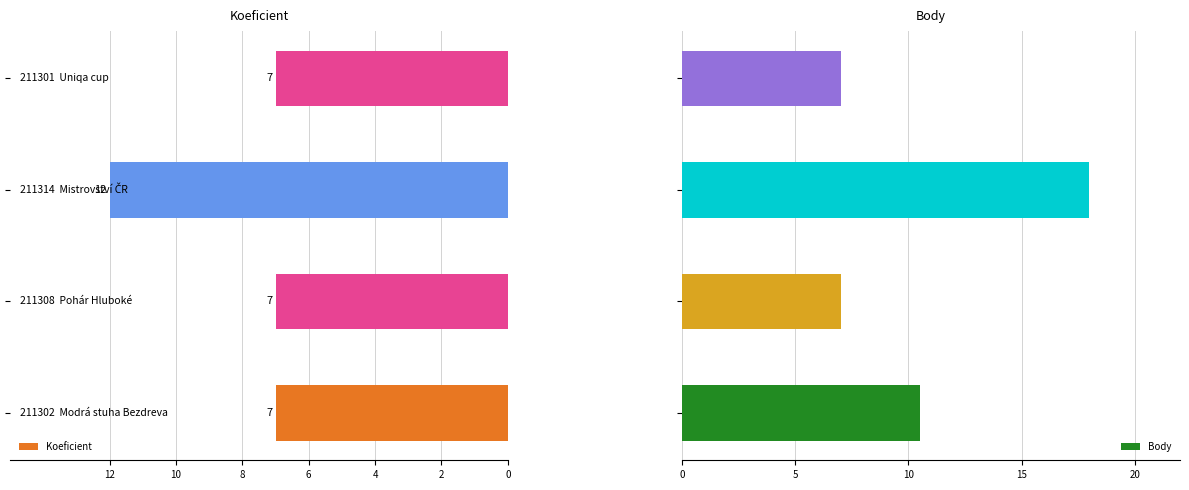

How many bars are there in each group?

2